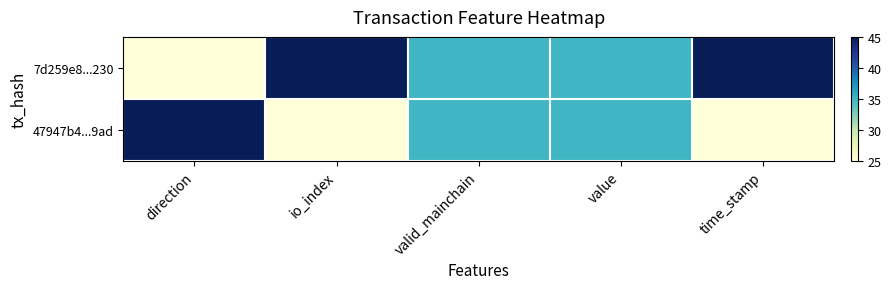

Rank the series by their average value, from lowest to highest.

47947b4...9ad, 7d259e8...230